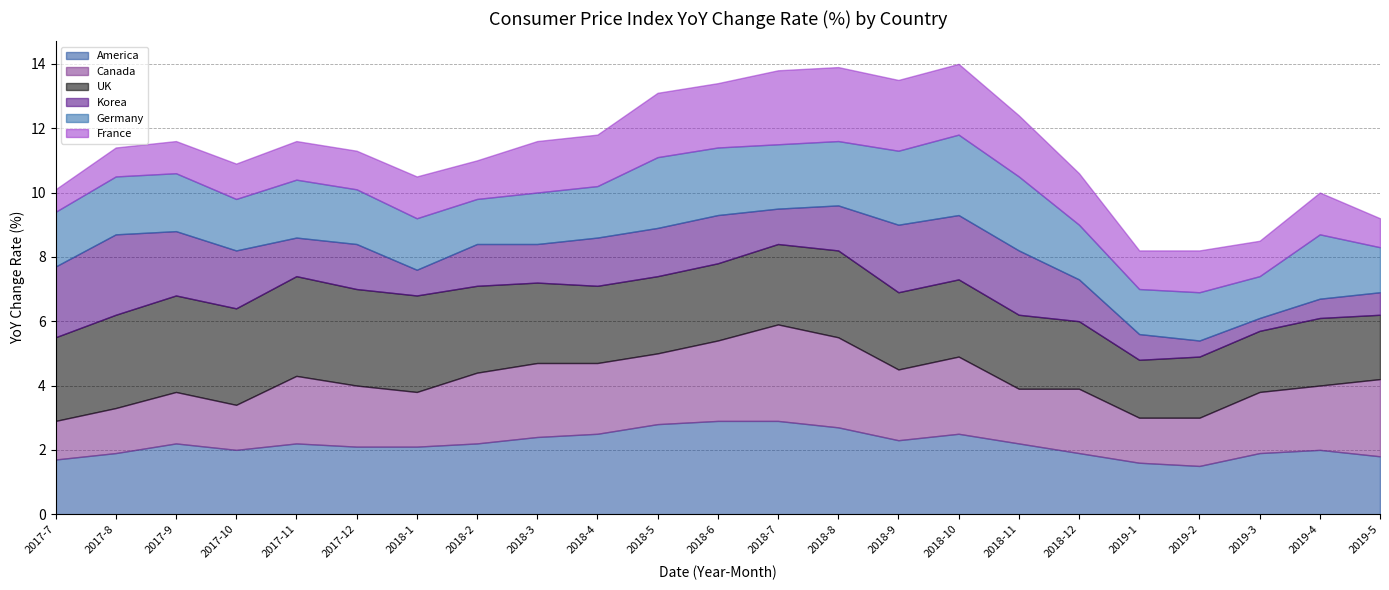

How many lines are shown in the chart?

6